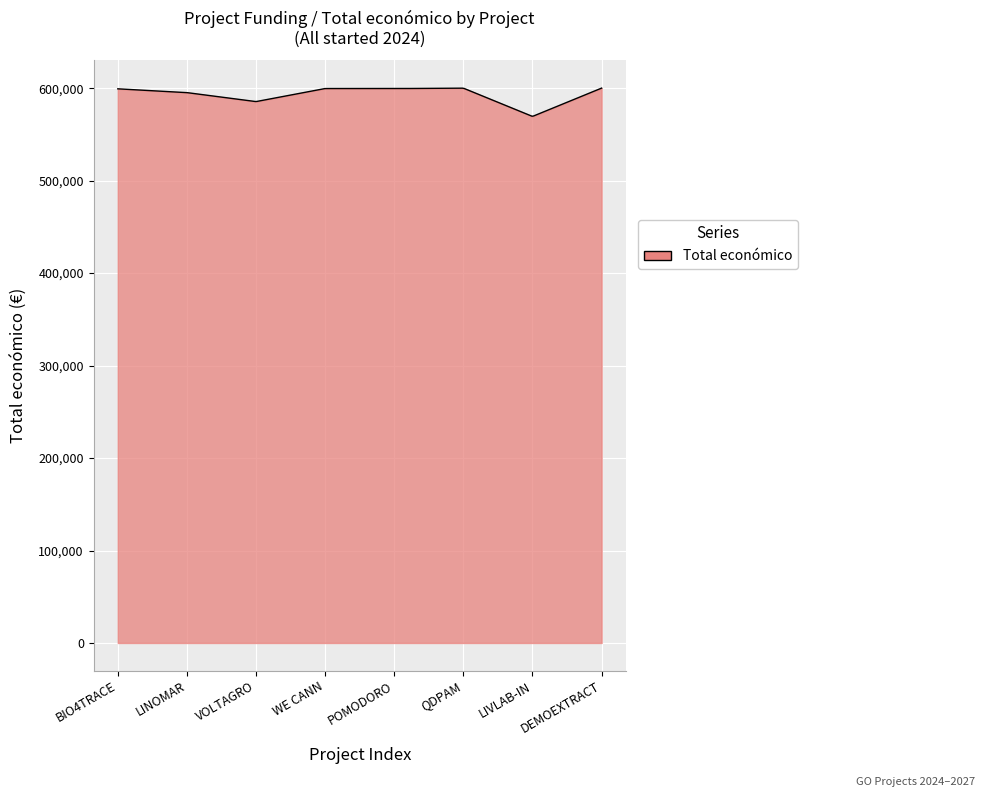

What is the difference between the maximum and minimum values?

30422.5